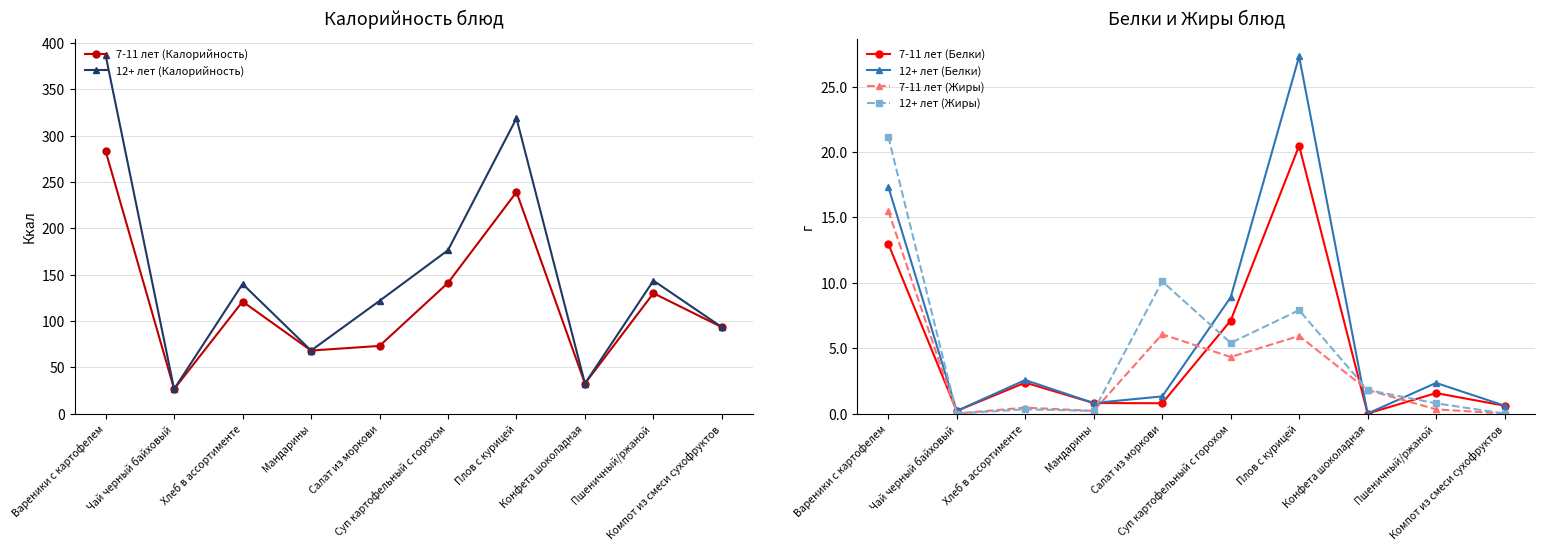

How many values in the 12+ лет (Калорийность) series are below 139?

5